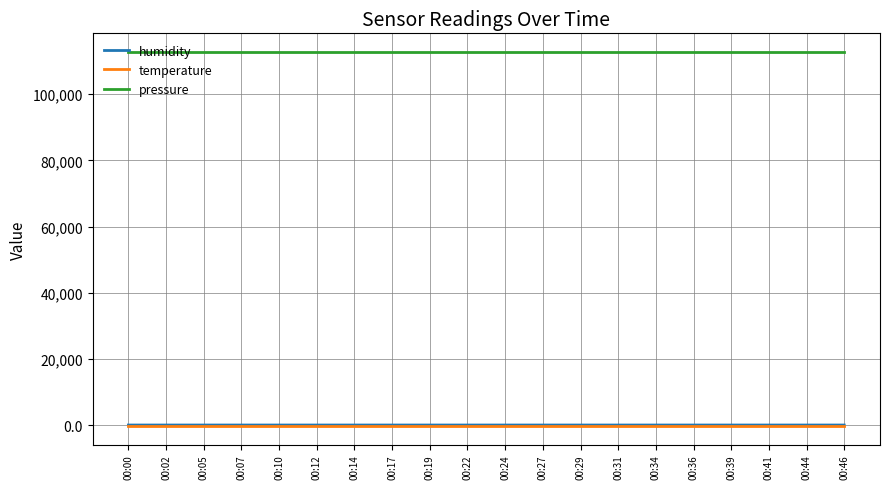

True or false: humidity and temperature intersect in this chart.

False